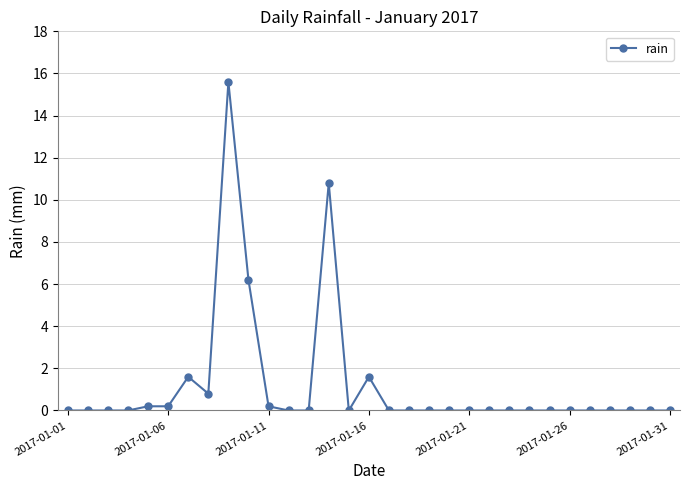

True or false: there are more than 2 points higher than both neighbors.

True